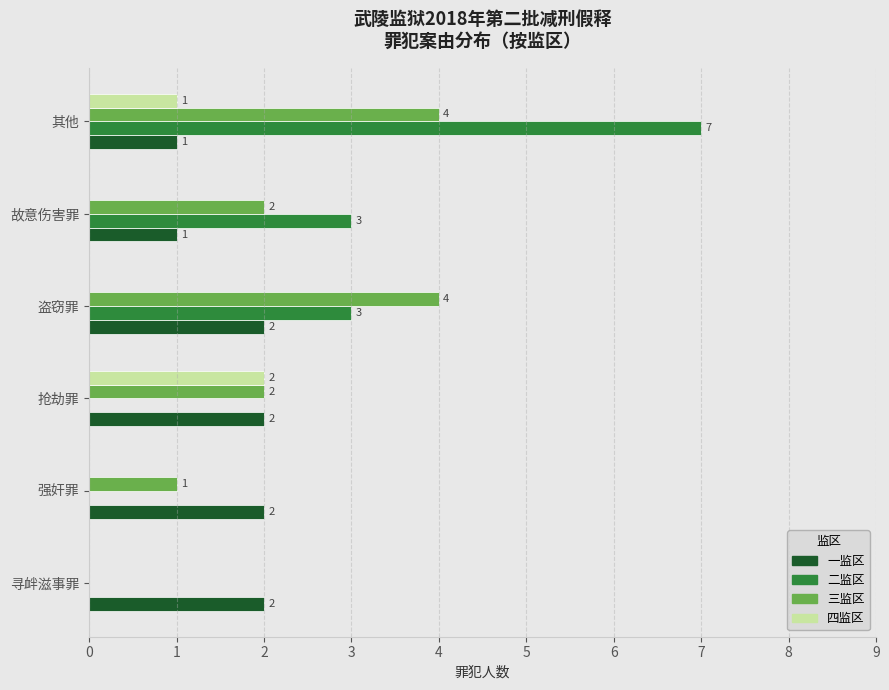

What is the sum of all 四监区 values?

3